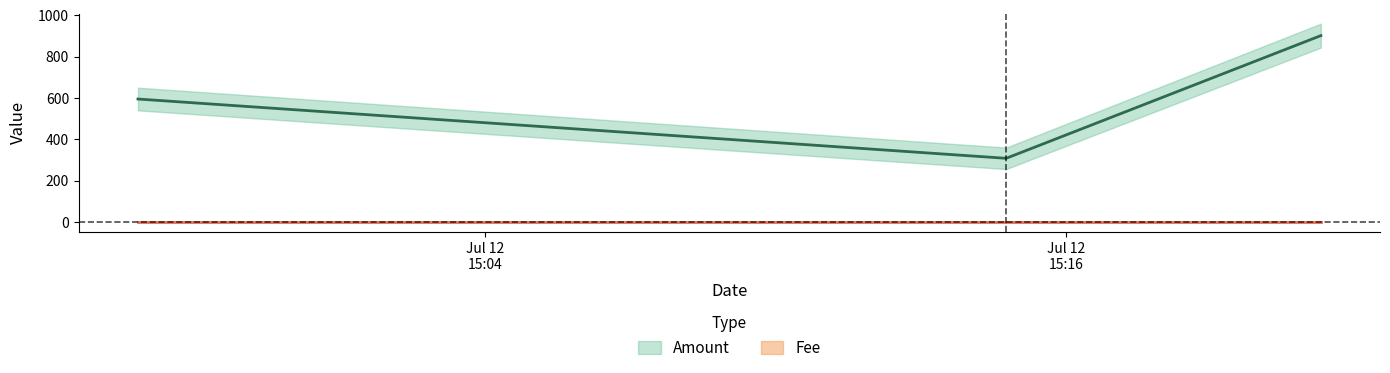

Is it true that the value at 2017-07-12 15:14:46 is 308?

True